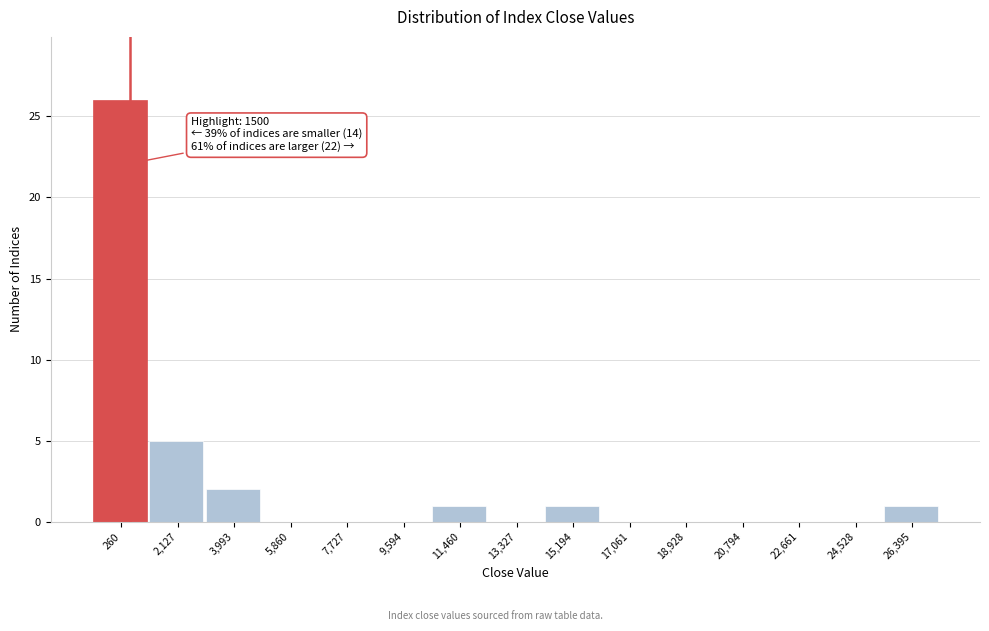

Reading left to right, transcribe all the data shown in this chart.

260=26	2,127=5	3,993=2	5,860=0	7,727=0	9,594=0	11,460=1	13,327=0	15,194=1	17,061=0	18,928=0	20,794=0	22,661=0	24,528=0	26,395=1